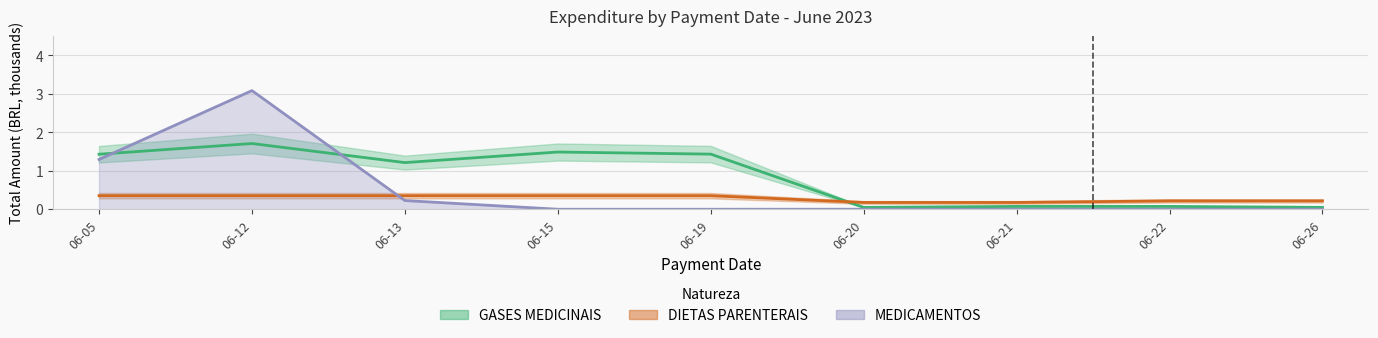

How many intersections are there between DIETAS PARENTERAIS and MEDICAMENTOS?

1